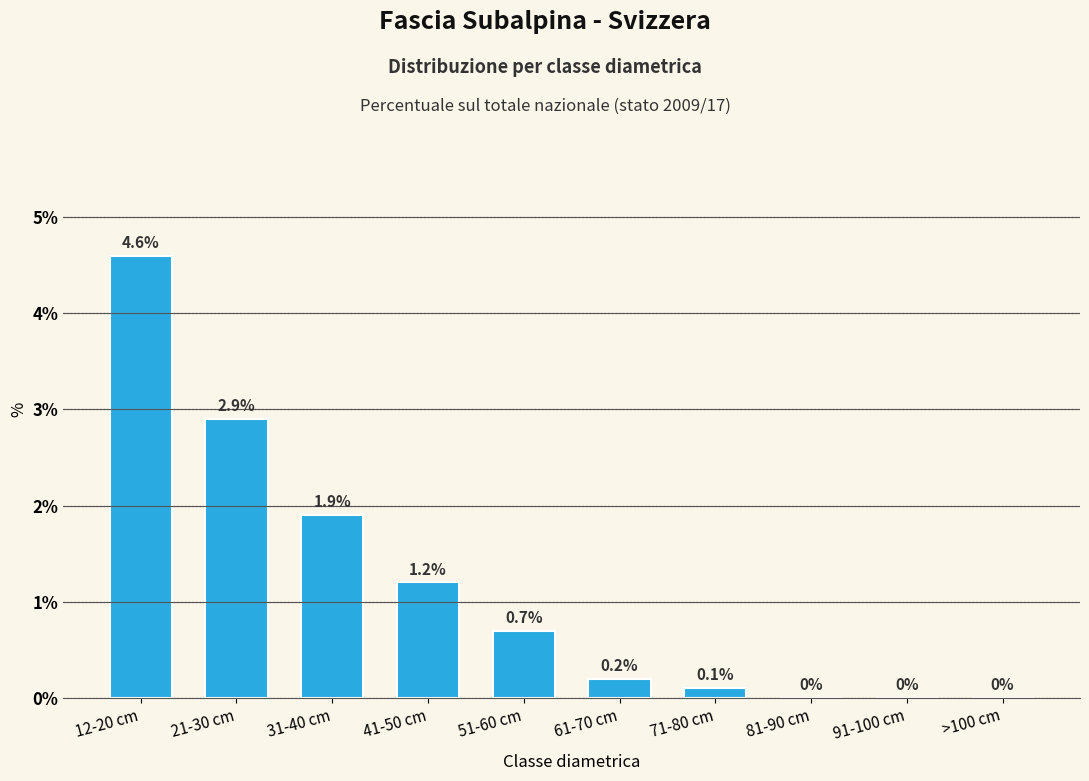

Reading left to right, what are all the values shown in this chart?

4.6	2.9	1.9	1.2	0.7	0.2	0.1	0.0	0.0	0.0